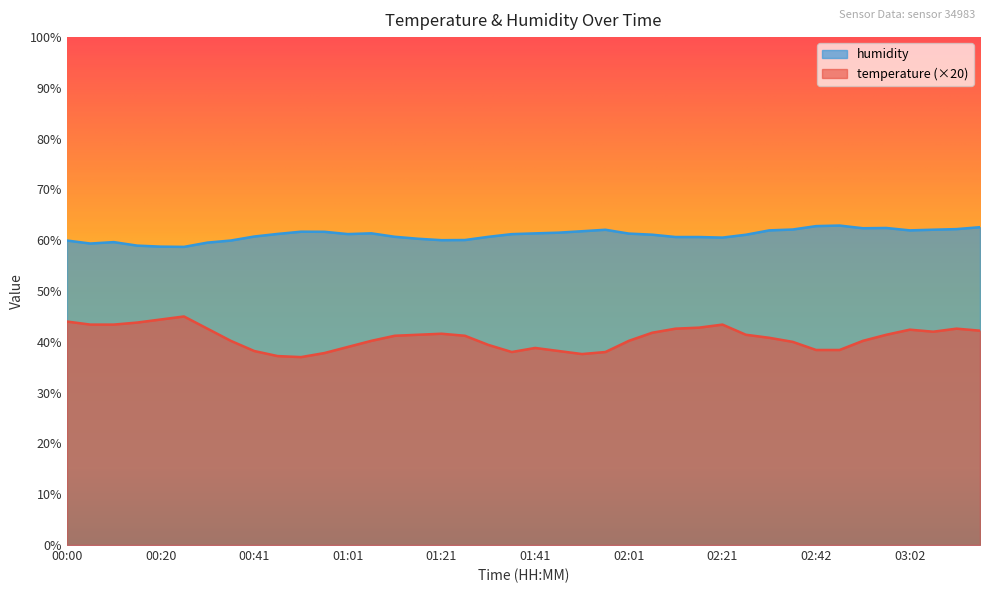

What is the lowest value of the temperature series?

37.0